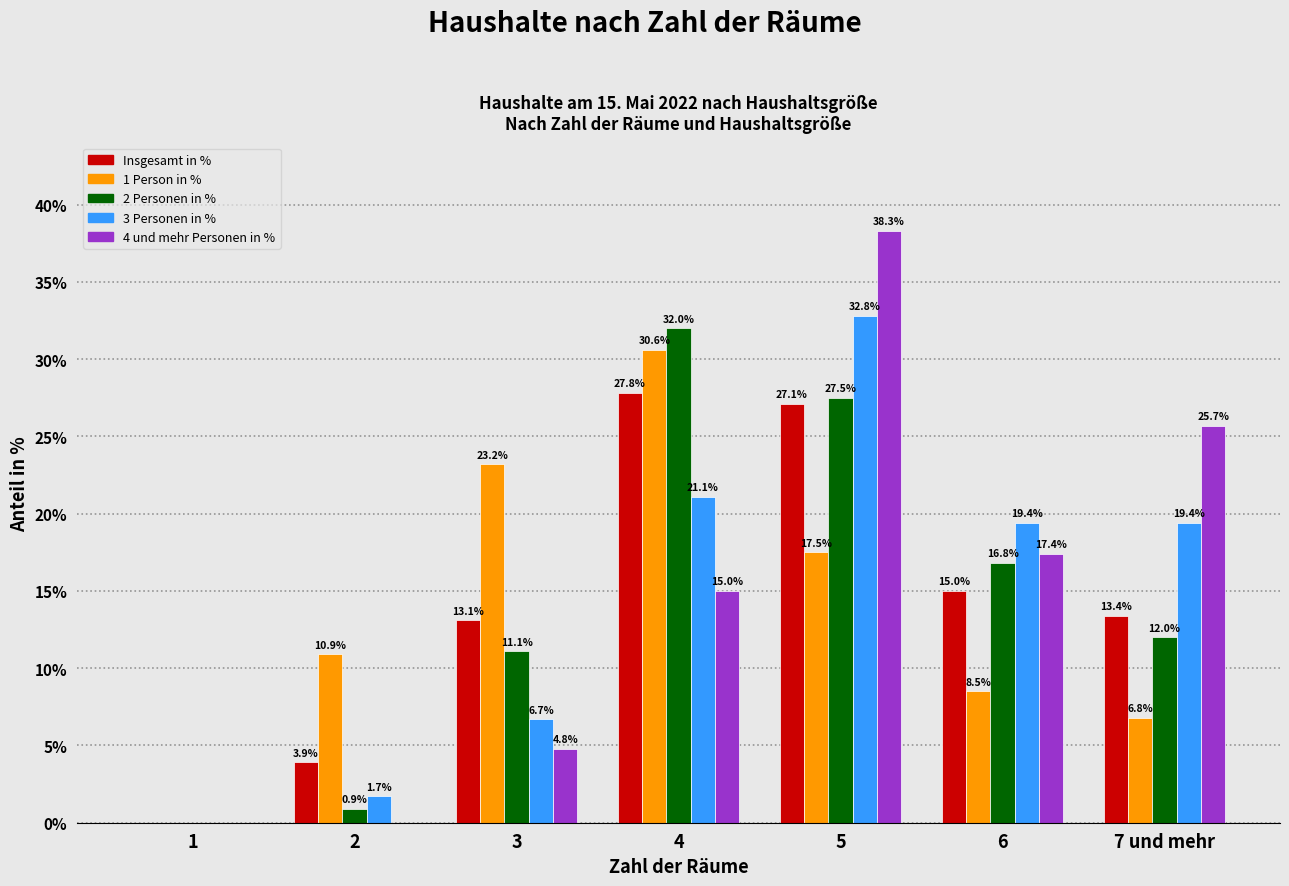

Reading left to right, extract all data points from this chart.

Insgesamt in %: 1=0.0	2=3.9	3=13.1	4=27.8	5=27.1	6=15.0	7 und mehr=13.4
1 Person in %: 1=0.0	2=10.9	3=23.2	4=30.6	5=17.5	6=8.5	7 und mehr=6.8
2 Personen in %: 1=0.0	2=0.9	3=11.1	4=32.0	5=27.5	6=16.8	7 und mehr=12.0
3 Personen in %: 1=0.0	2=1.7	3=6.7	4=21.1	5=32.8	6=19.4	7 und mehr=19.4
4 und mehr Personen in %: 1=0.0	2=0.0	3=4.8	4=15.0	5=38.3	6=17.4	7 und mehr=25.7